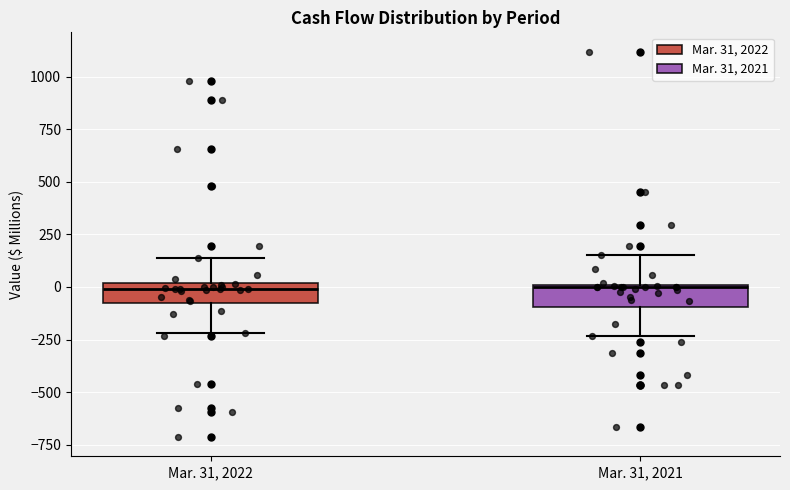

Reading left to right, read every box against the y-axis: the position of its median line, the range the box covers, and the ends of its whiskers. The values are not printed on the chart, so give them approximately, as read against the axis.

Mar. 31, 2022: median 0 (just below the box's upper edge), box -100 to 0, whiskers -200 to 150
Mar. 31, 2021: median 0, box -100 to 0, whiskers -250 to 150